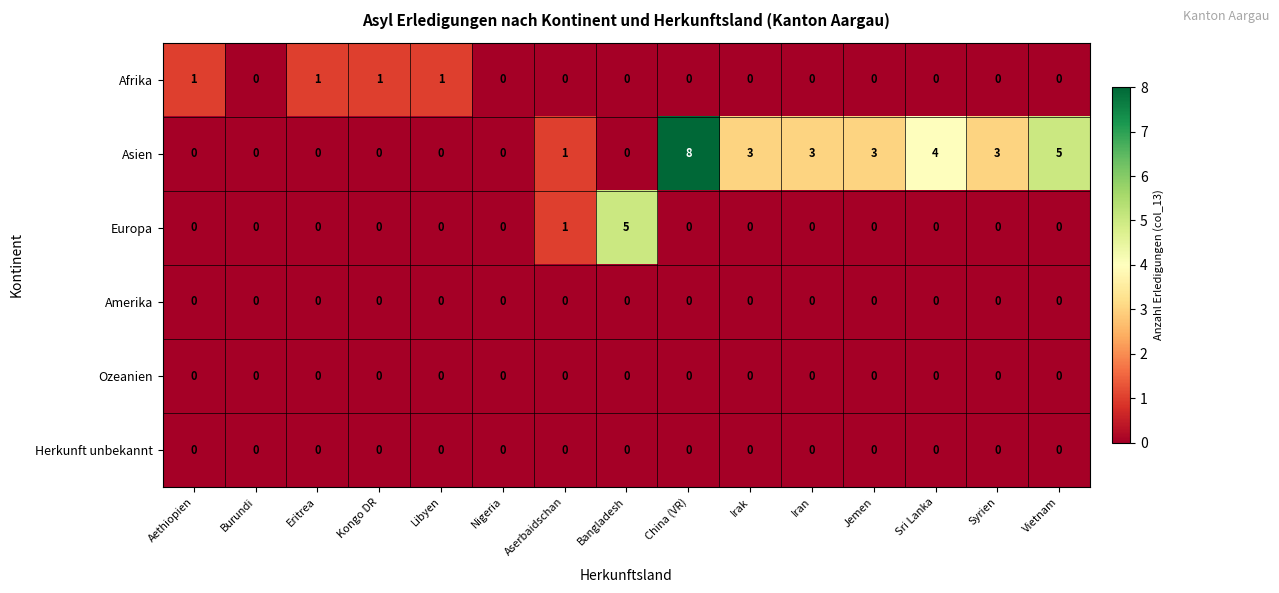

Count the Asien values in the range 0 to 3.

12